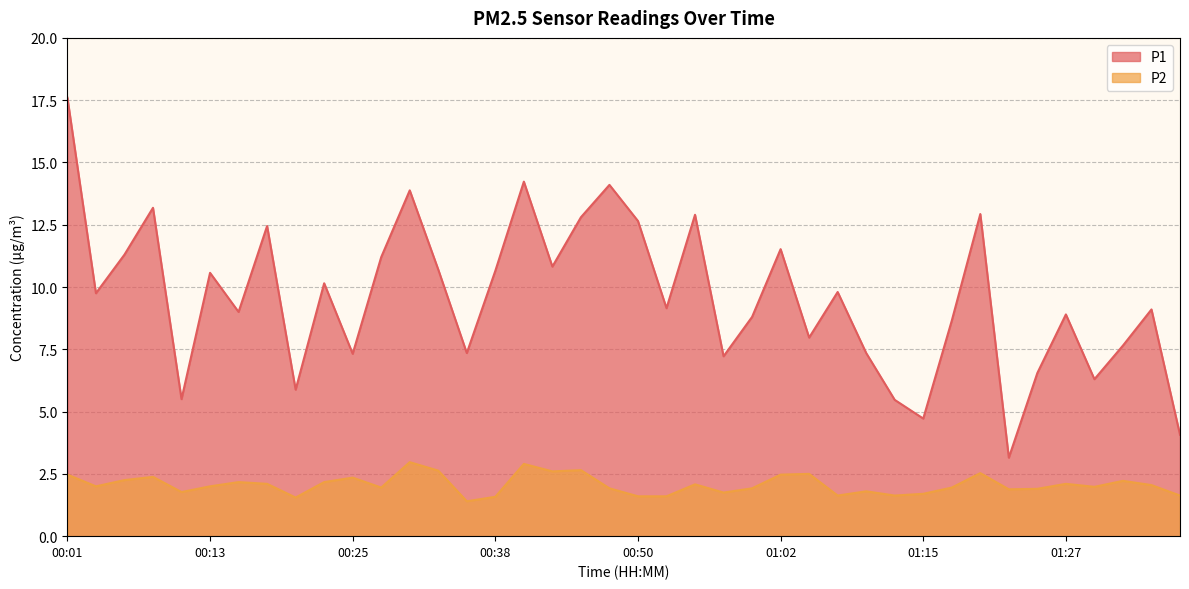

True or false: P1 has a value of 22.6 at 00:55.

False